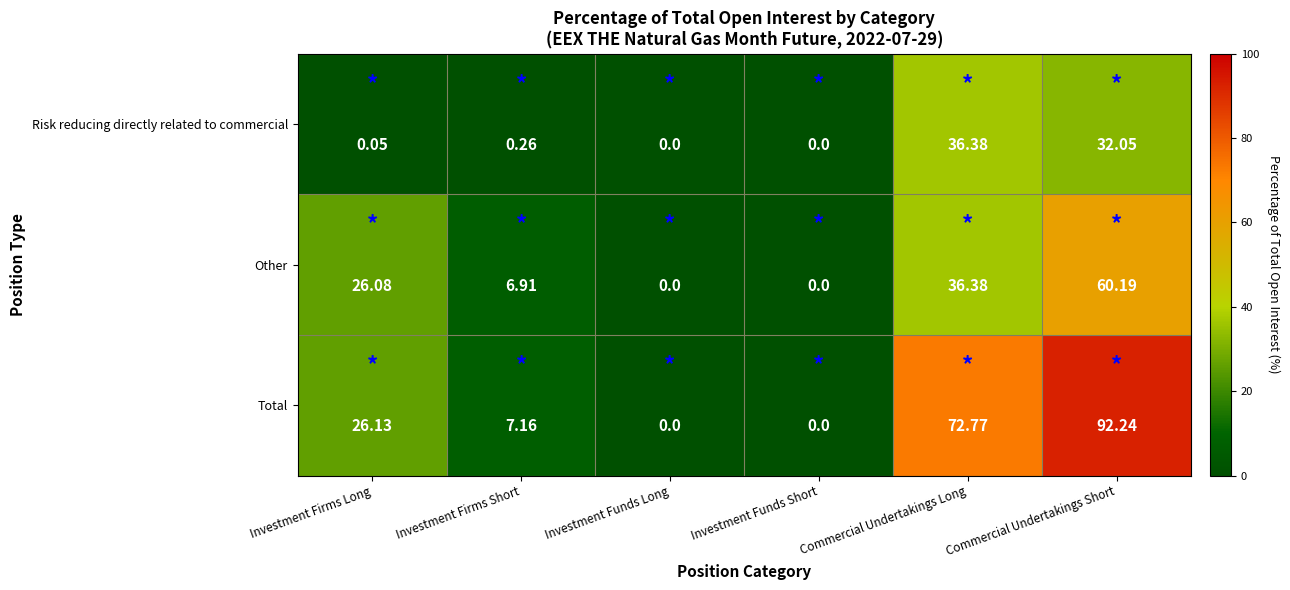

Rank the series at Investment Firms Long from highest to lowest value.

Total, Other, Risk reducing directly related to commercial